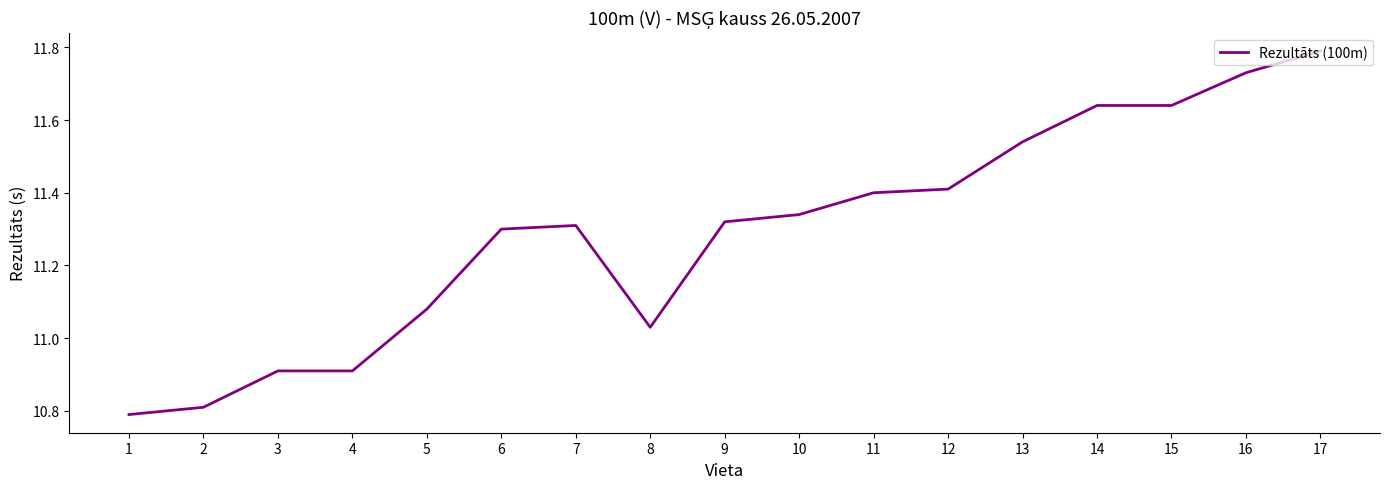

At which category does the chart reach its minimum across all series?

1